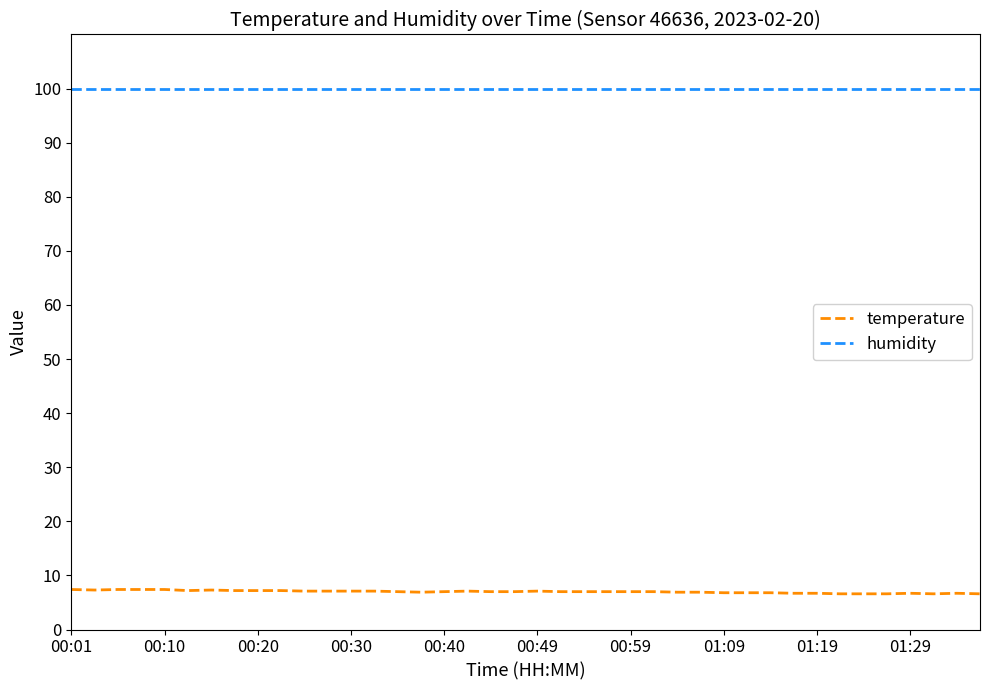

Rank the series by their average value, from lowest to highest.

temperature, humidity